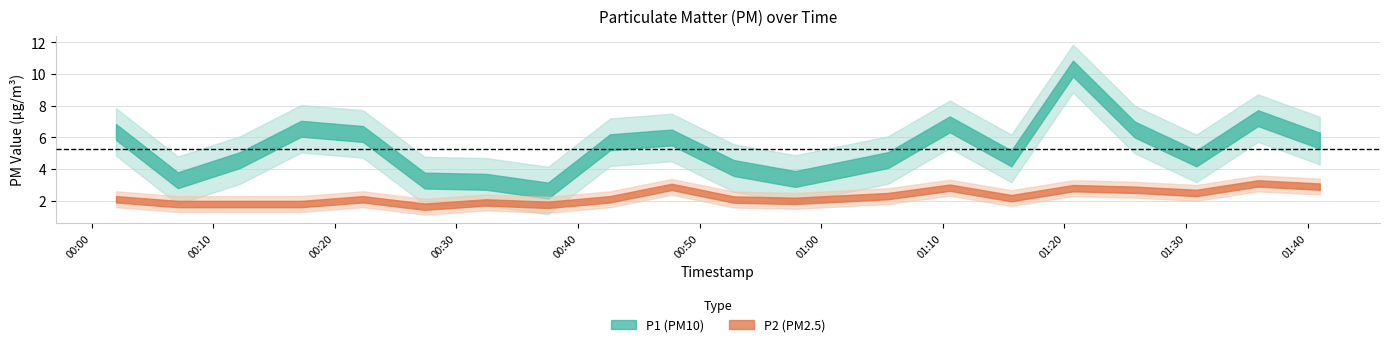

Rank the series at 00:12 from lowest to highest value.

P2, P1